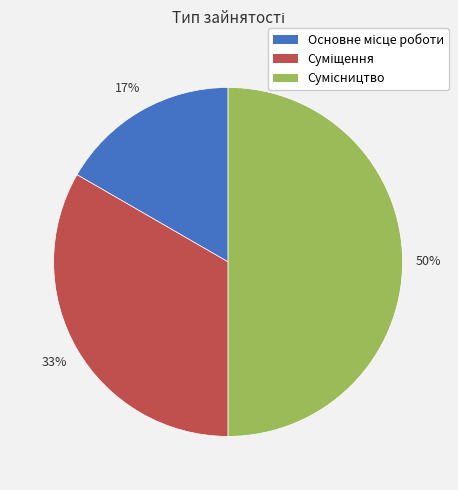

To the nearest percent, what is the difference between the largest and smallest slice percentages?

33%